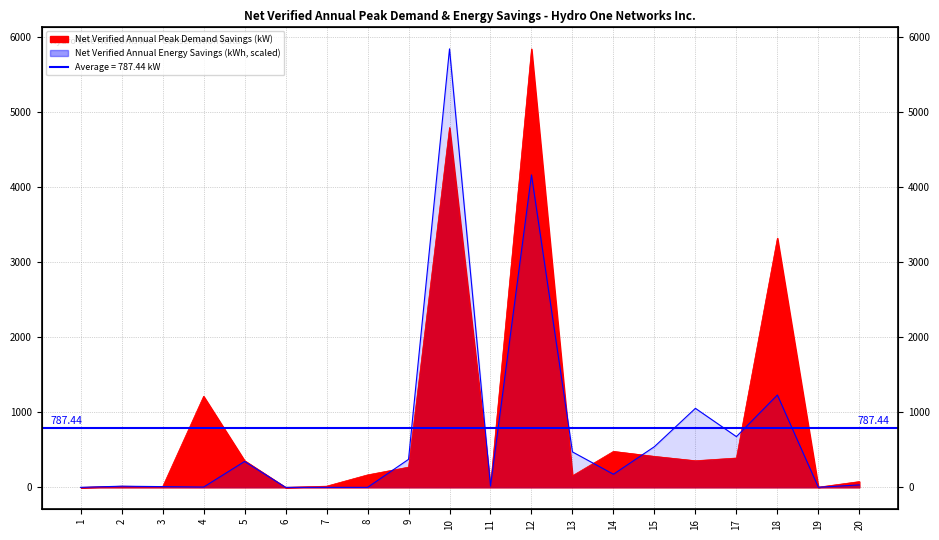

Read the Net Verified Annual Peak Demand Savings (kW) value at 20.

77.1